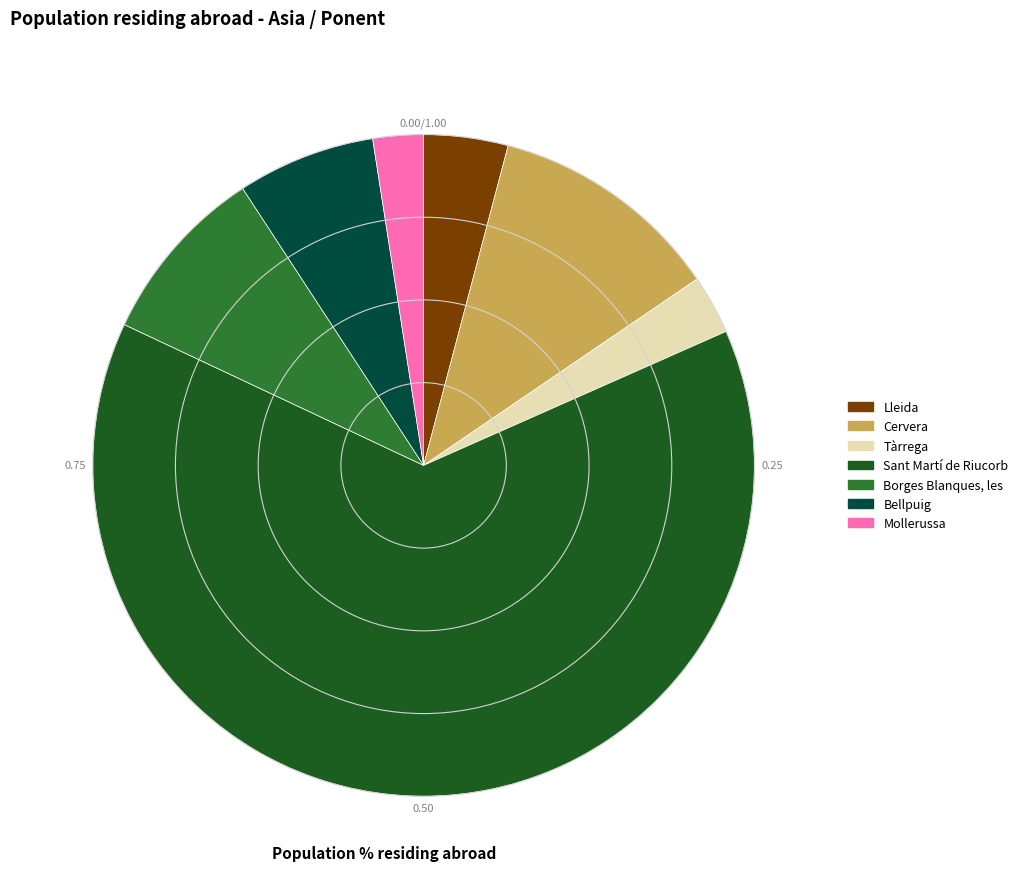

Is there a majority slice in this chart?

Yes